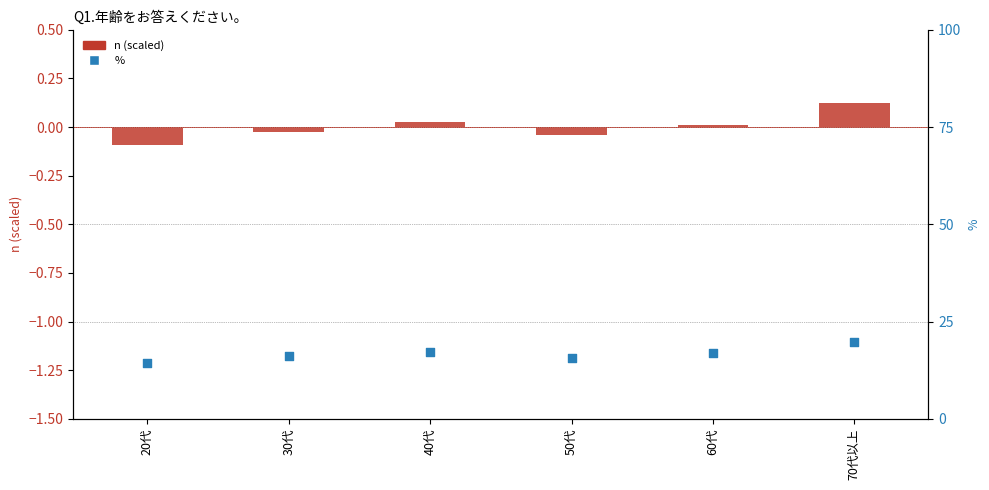

What is the total value across all series at 70代以上?

19.8